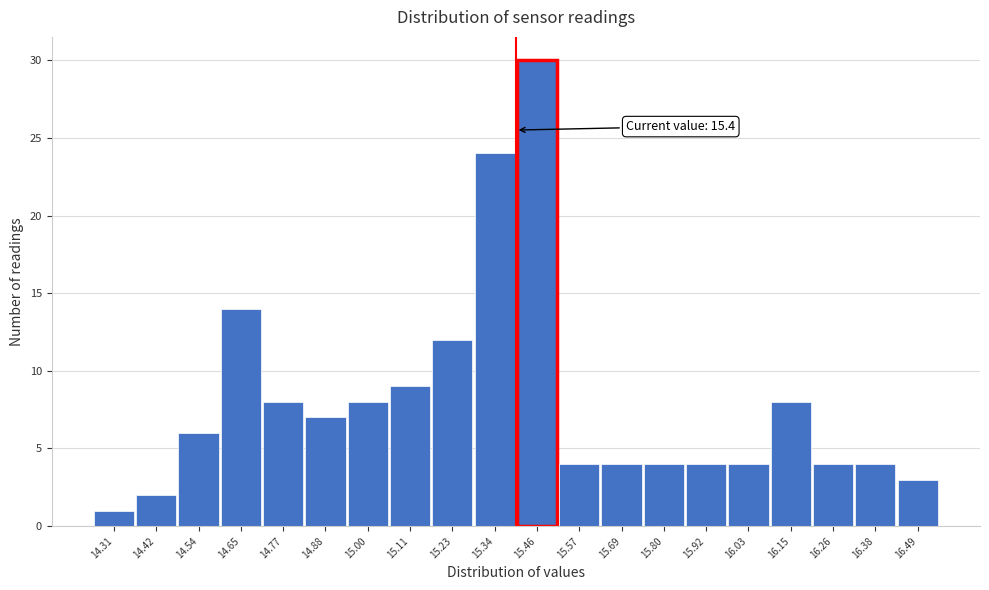

Over which range of the x-axis is the bar tallest?

15.400 to 15.515